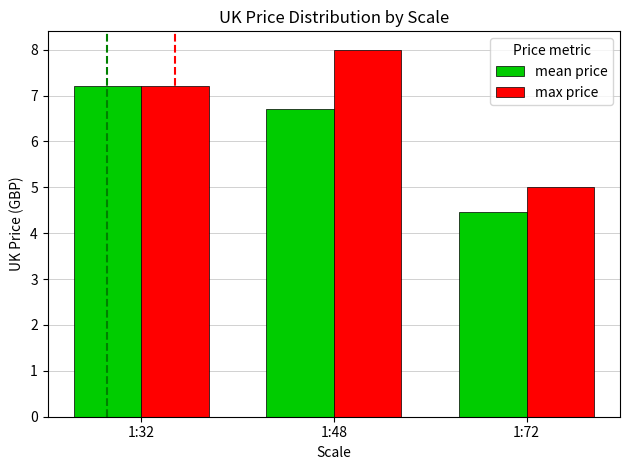

Is it true that mean price equals 6.7 at 1:48?

True